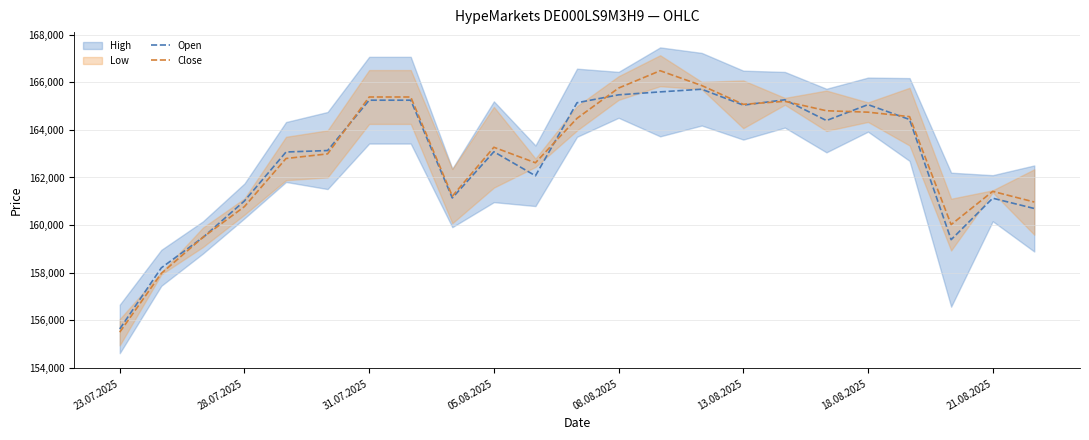

In Open, how many points are higher than both neighbors (excluding endpoints)?

5